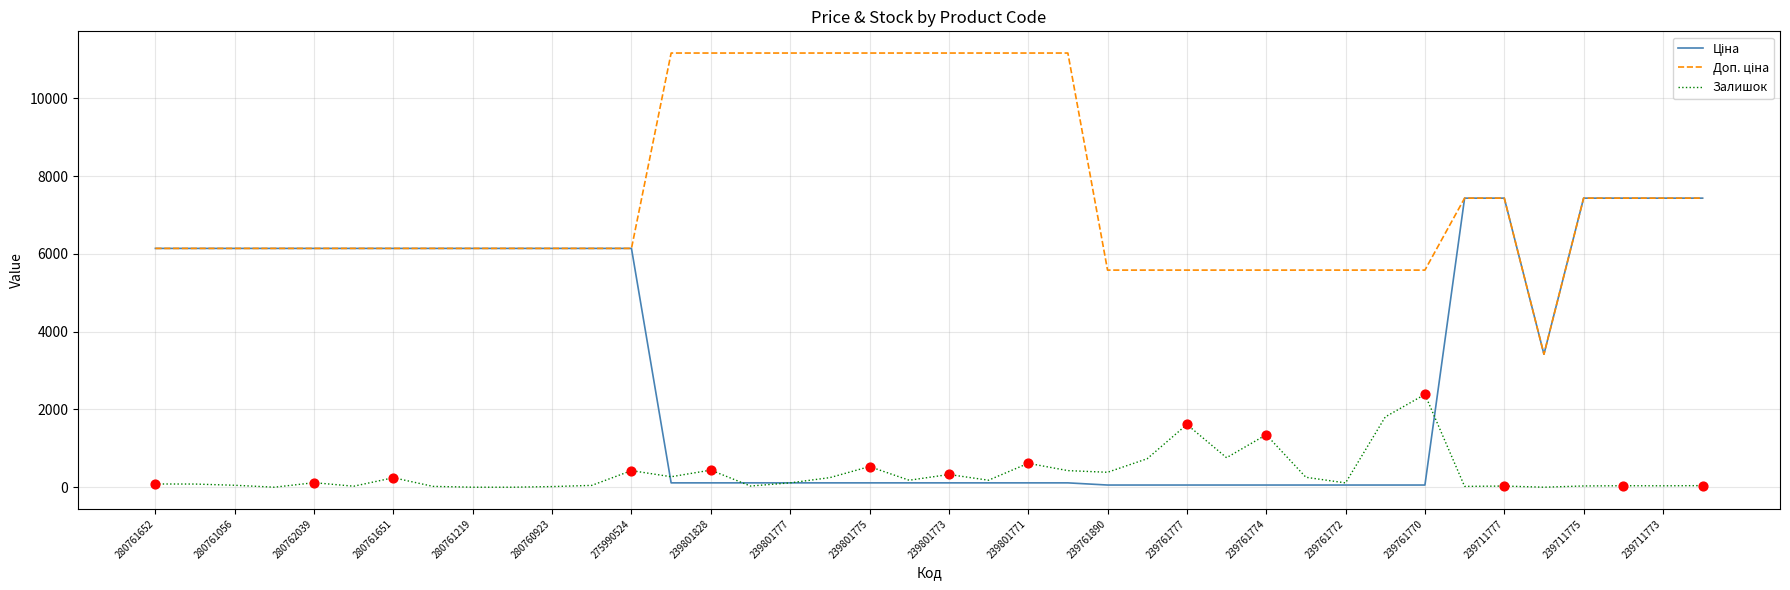

What is the greatest value displayed?

11169.0